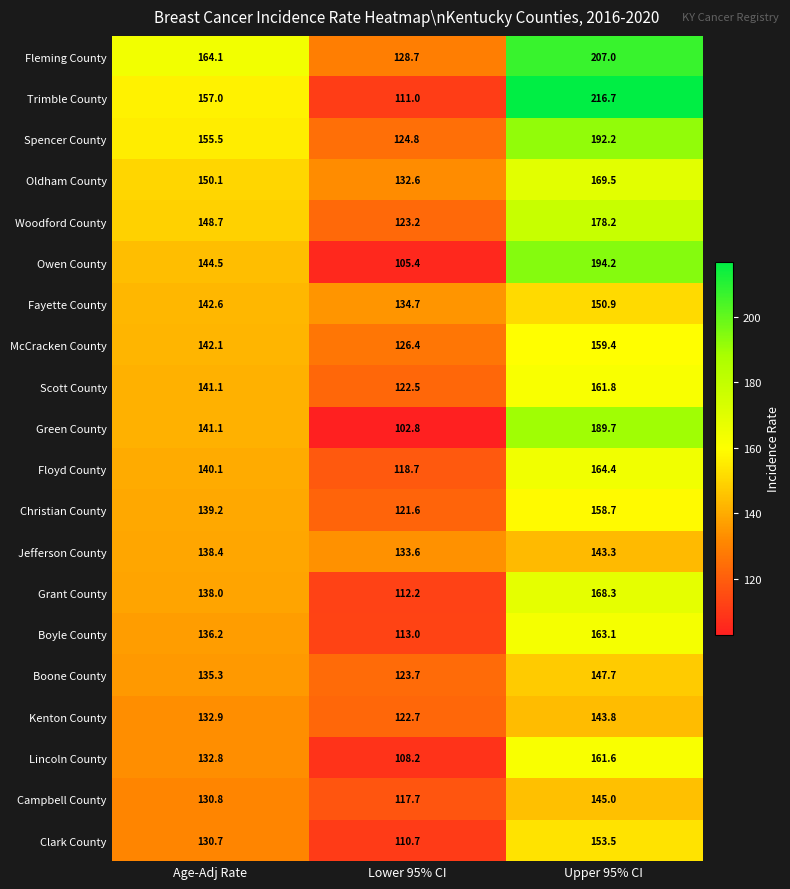

What is the maximum value for Fayette County?

150.9